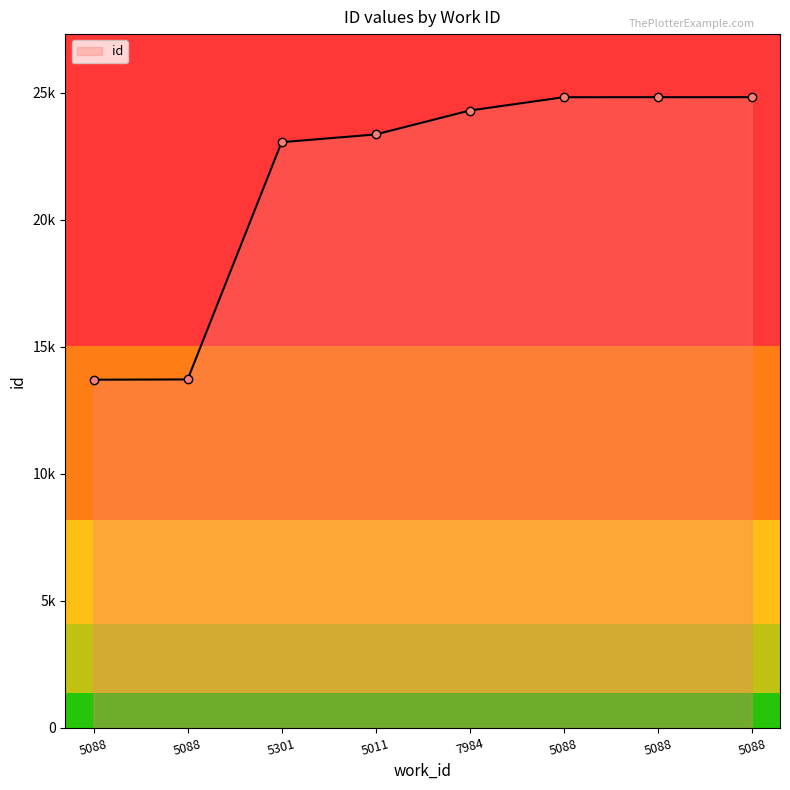

What is the sum of all values?

172598